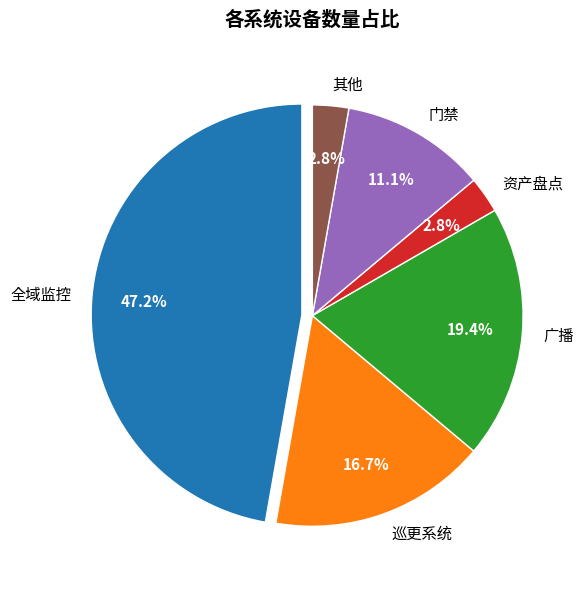

Is the sum of 广播 and 巡更系统 greater than half?

No